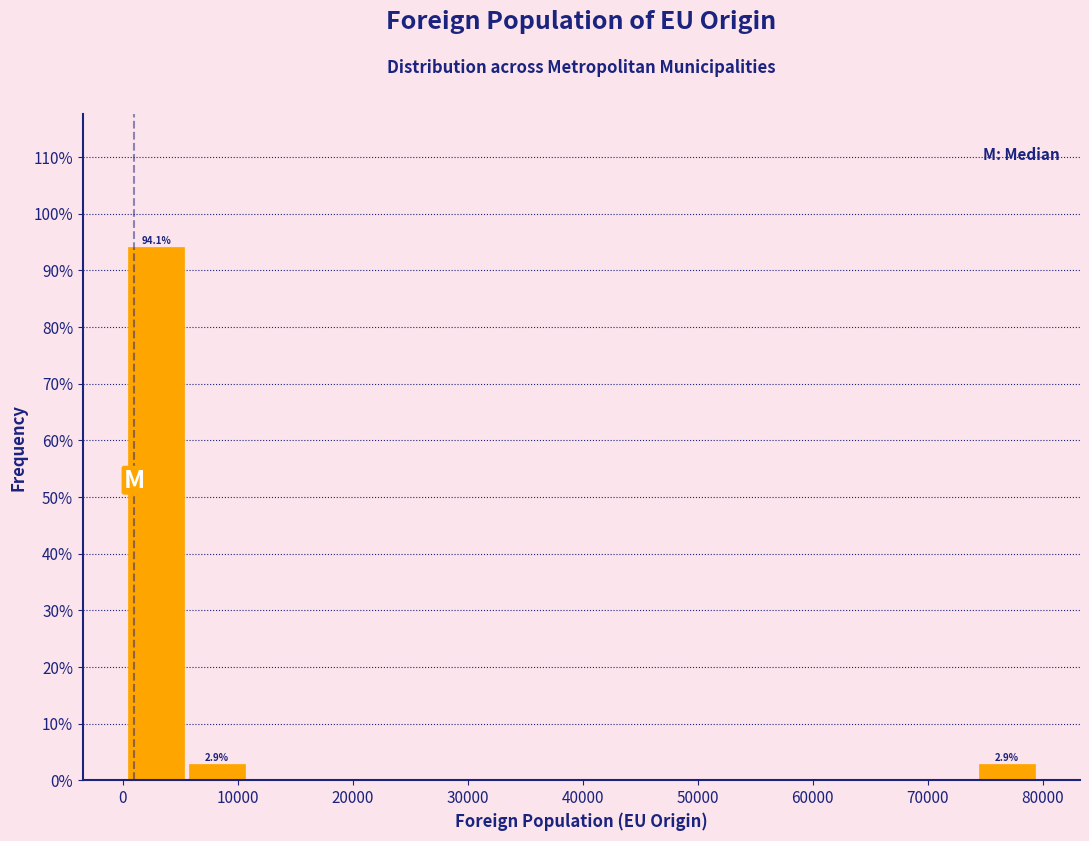

Over which range of the x-axis is the bar tallest?

0 to 6000